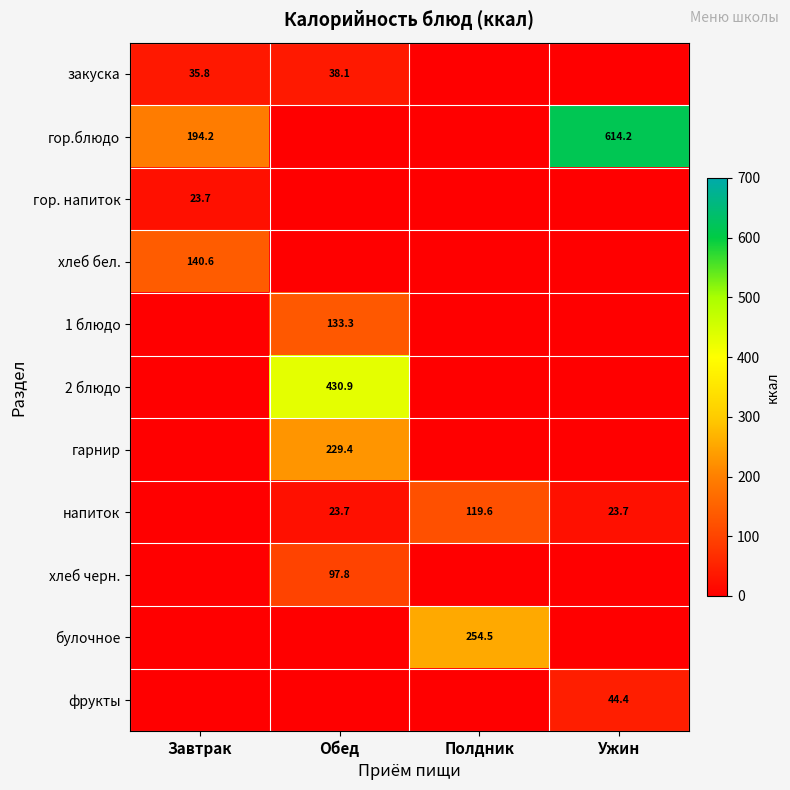

List the labels in order of напиток value, largest first.

Полдник, Обед, Ужин, Завтрак